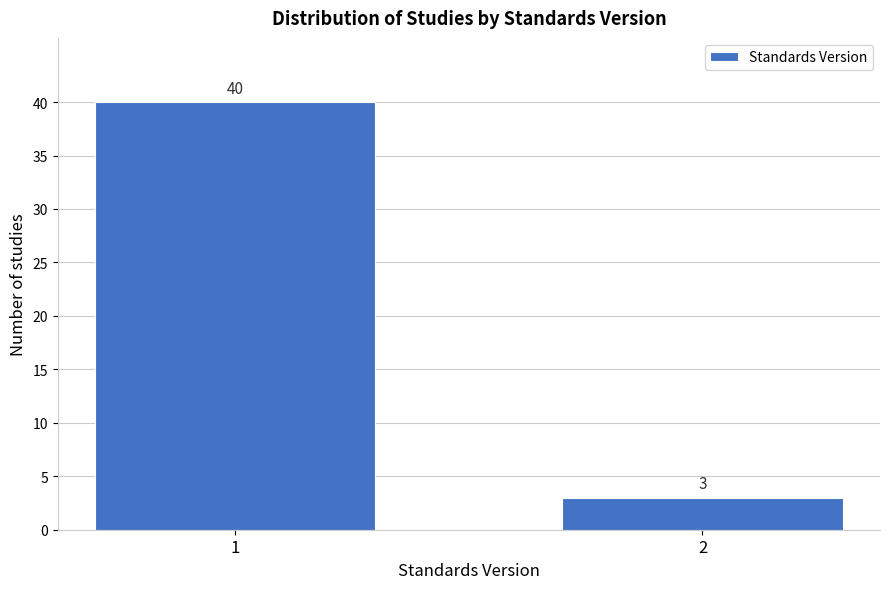

Reading left to right, list all the values displayed in this chart.

1=40	2=3